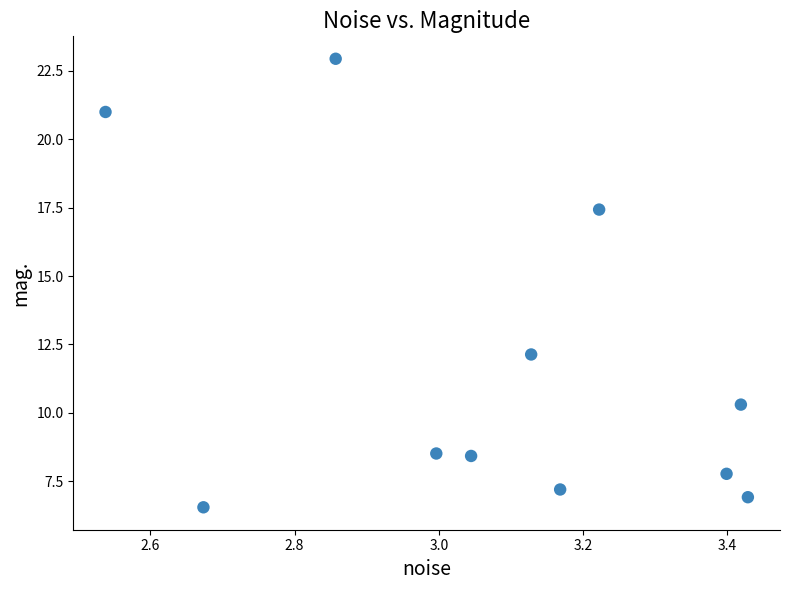

What is the range of X values (max minus min)?

0.9